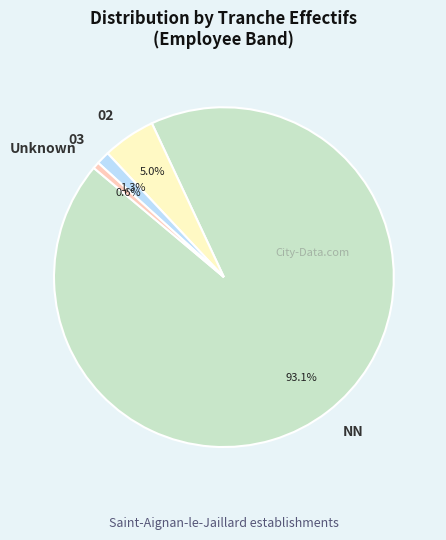

Rank the categories by value from lowest to highest.

Unknown, 03, 02, NN